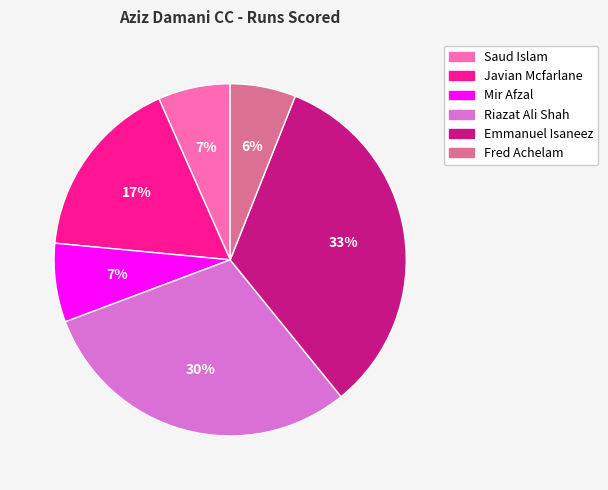

What percentage is the Javian Mcfarlane slice, to the nearest percent?

17%